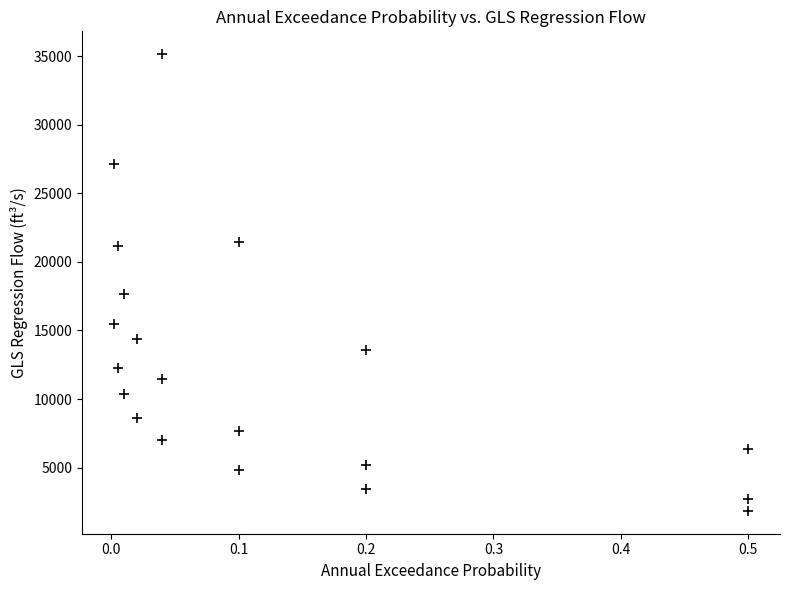

What Y value in the scatter plot is closest to 18496?

17644.1